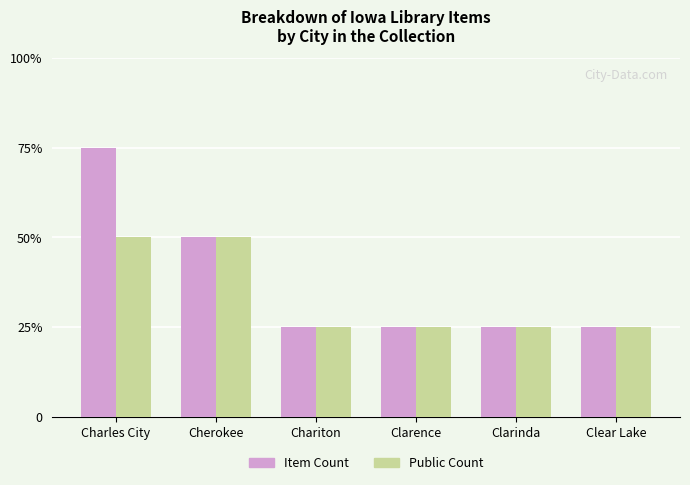

List the series in order of their overall mean, lowest first.

Public Count, Item Count